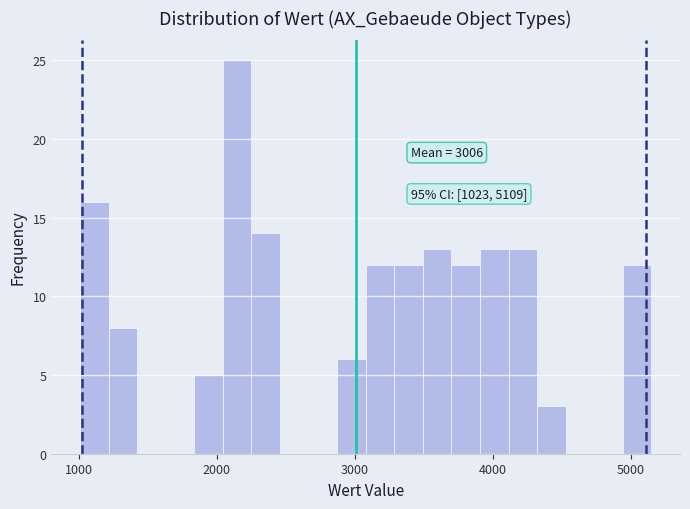

Read against the x-axis, roughly where is the centre of the tallest bar?

2100